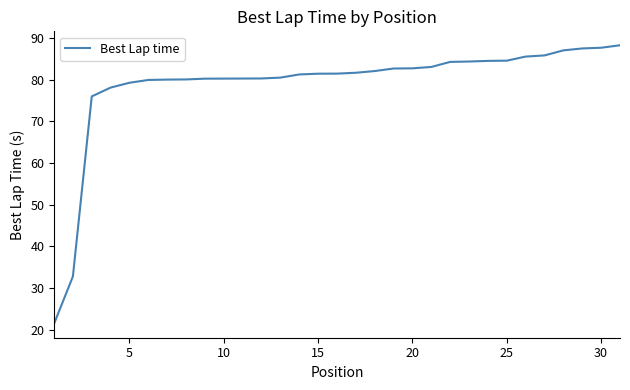

What is the smallest value displayed?

21.5